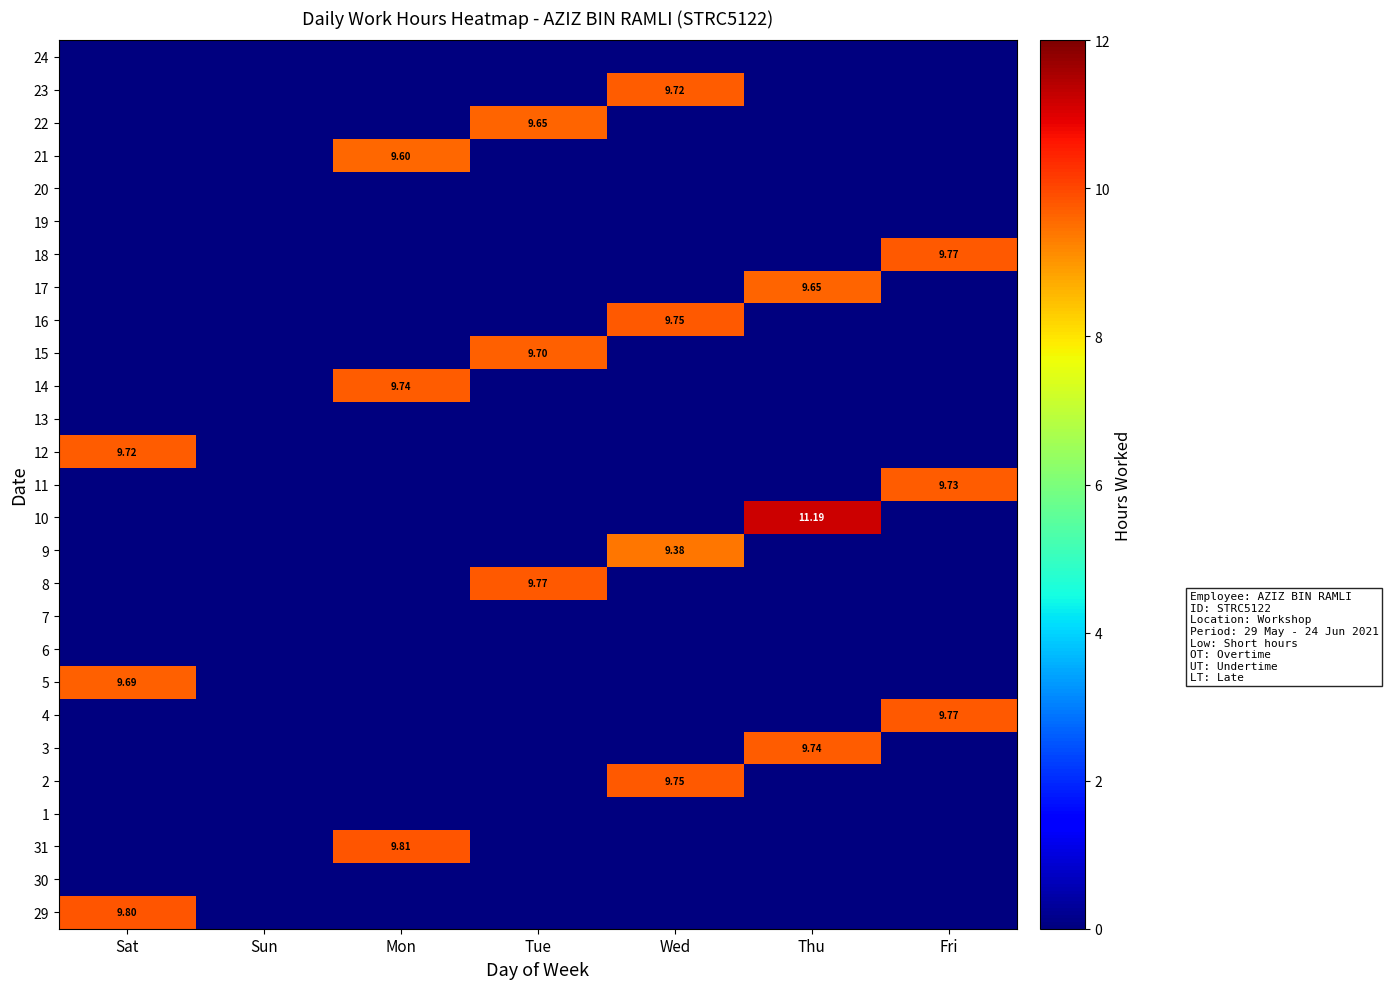

List the series in order of their peak value, lowest first.

30, 1, 6, 7, 13, 19, 20, 24, 9, 21, 17, 22, 5, 15, 12, 23, 11, 3, 14, 2, 16, 4, 8, 18, 29, 31, 10